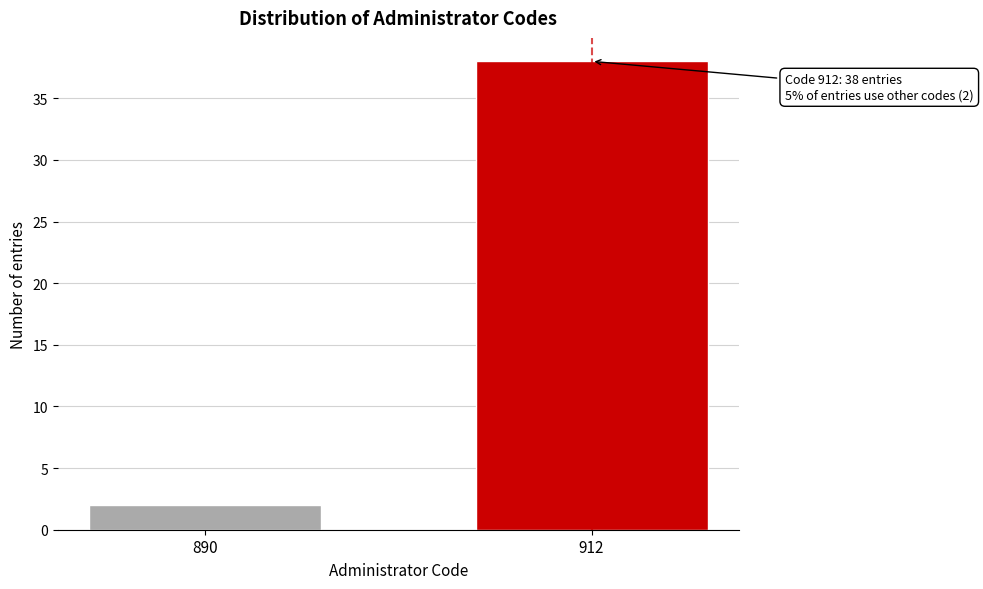

Reading left to right, what are all the values shown in this chart?

890=2	912=38